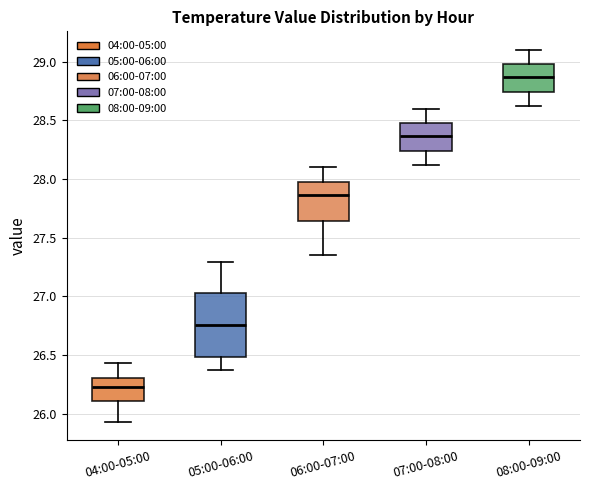

Where does the upper whisker of the box for 05:00-06:00 end on the y-axis? The values are not printed on the chart, so give them approximately, as read against the axis.

27.30